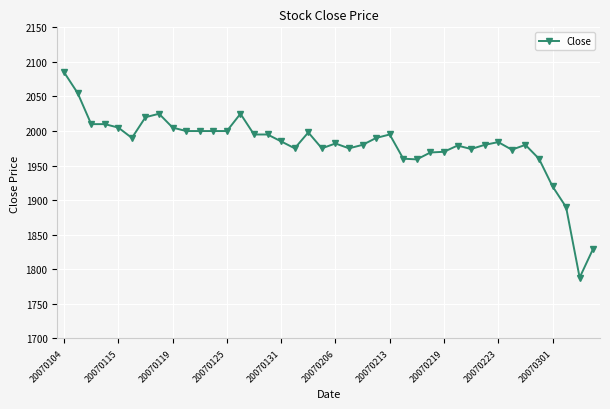

What is the greatest value displayed?

2085